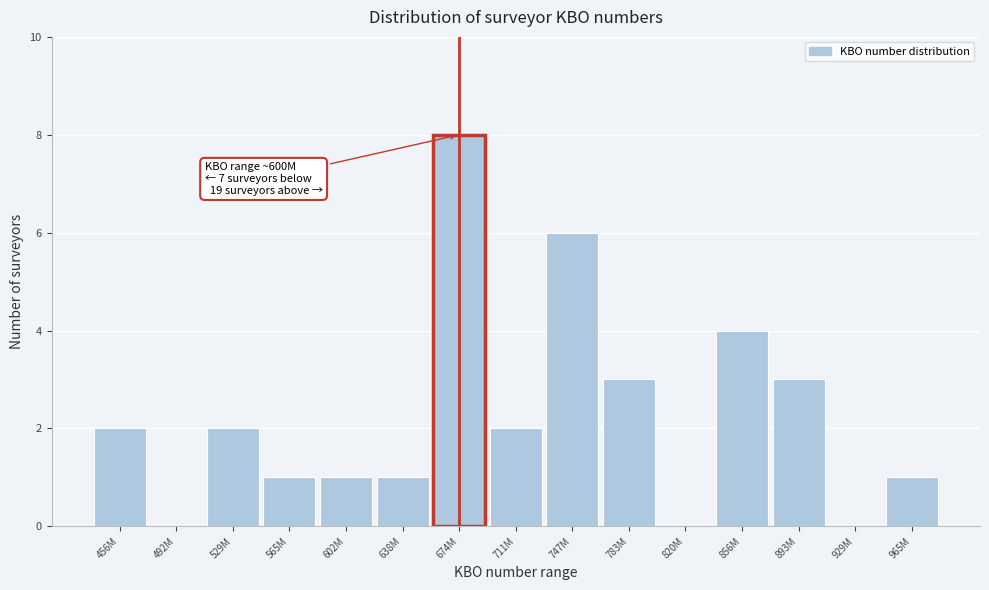

Reading left to right, transcribe all the data shown in this chart.

456M=2	492M=0	529M=2	565M=1	602M=1	638M=1	674M=8	711M=2	747M=6	783M=3	820M=0	856M=4	893M=3	929M=0	965M=1